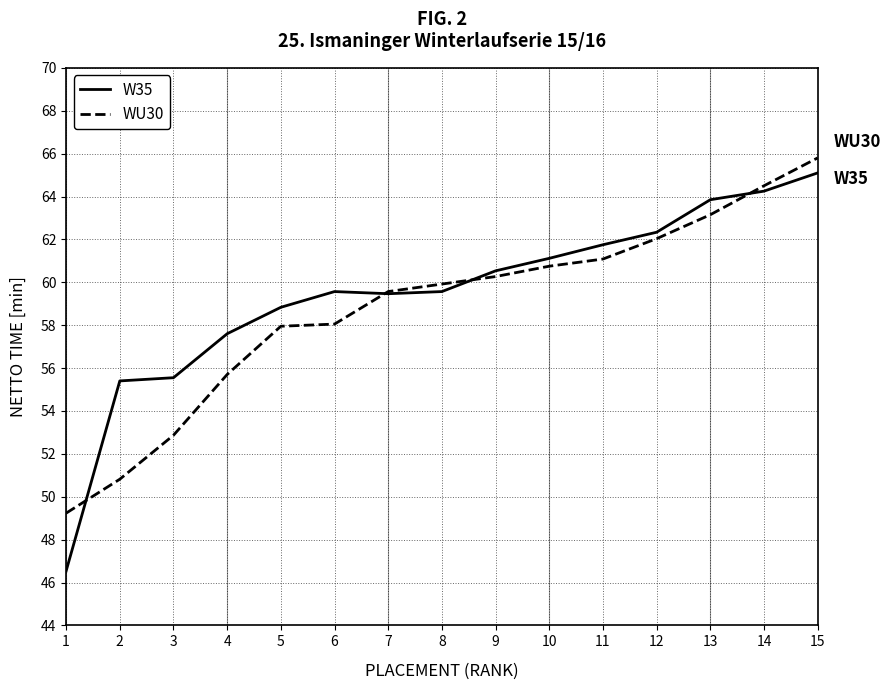

True or false: WU30 has a value of 84.9 at 8.

False